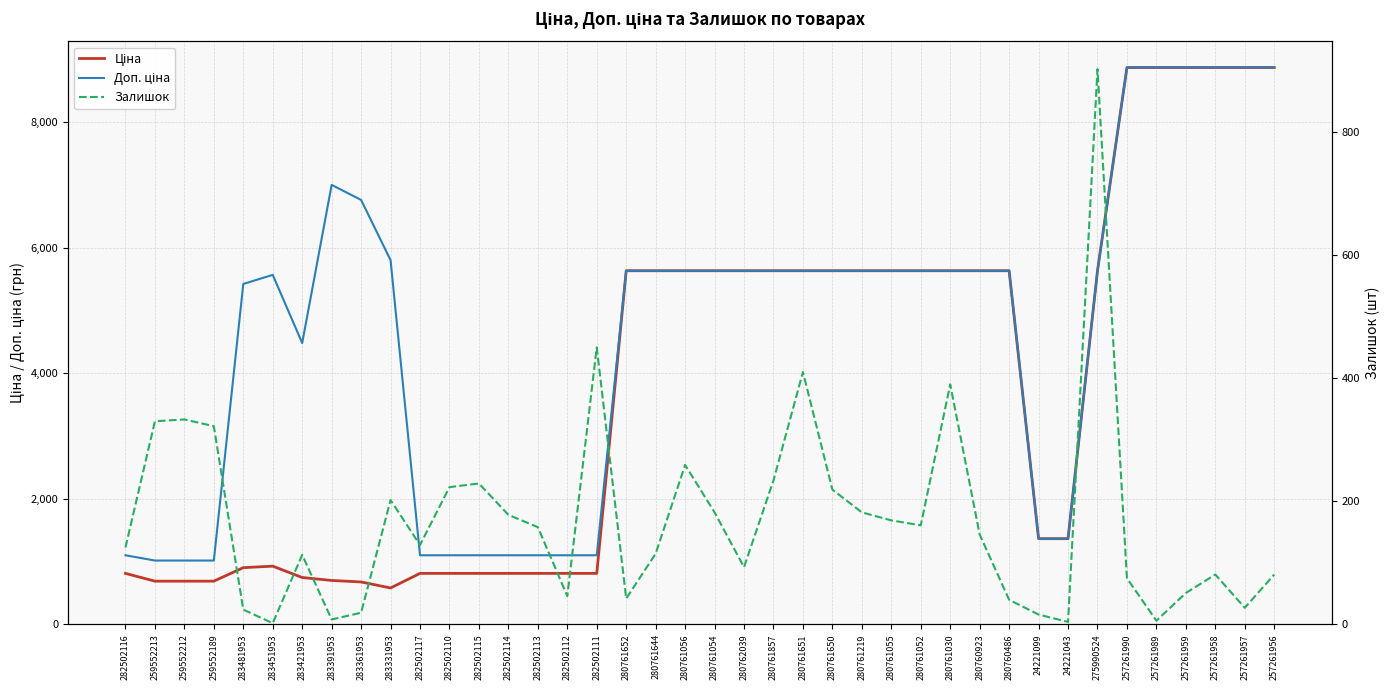

At which category is the sum across all series the highest?

257261958